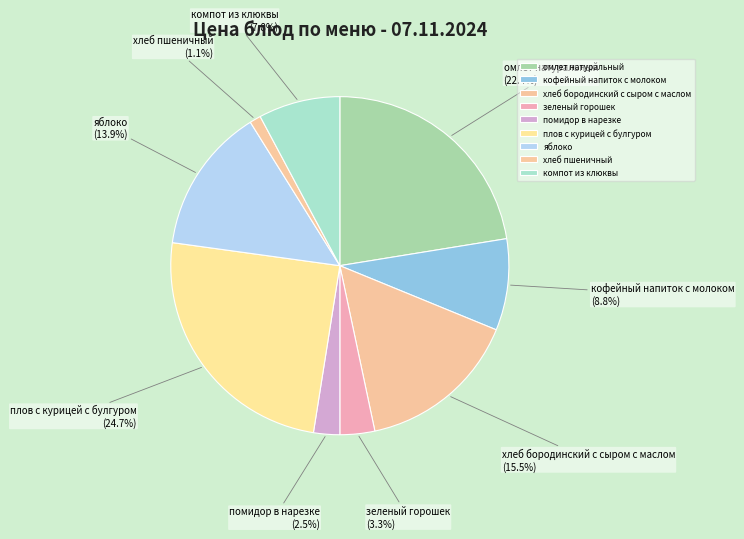

Is there a majority slice in this chart?

No